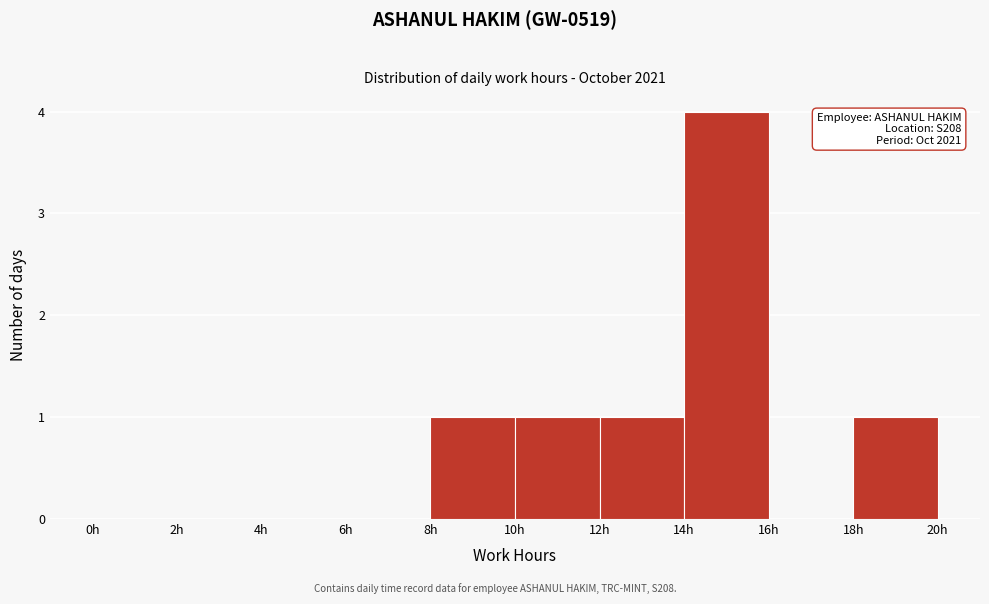

Which range on the x-axis has the tallest bar?

14 to 16